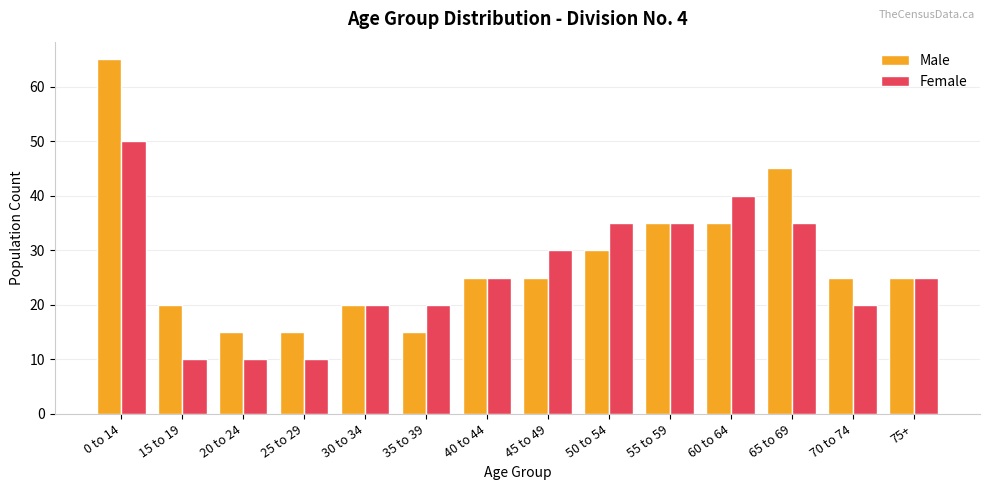

How many bars are there in each group?

2